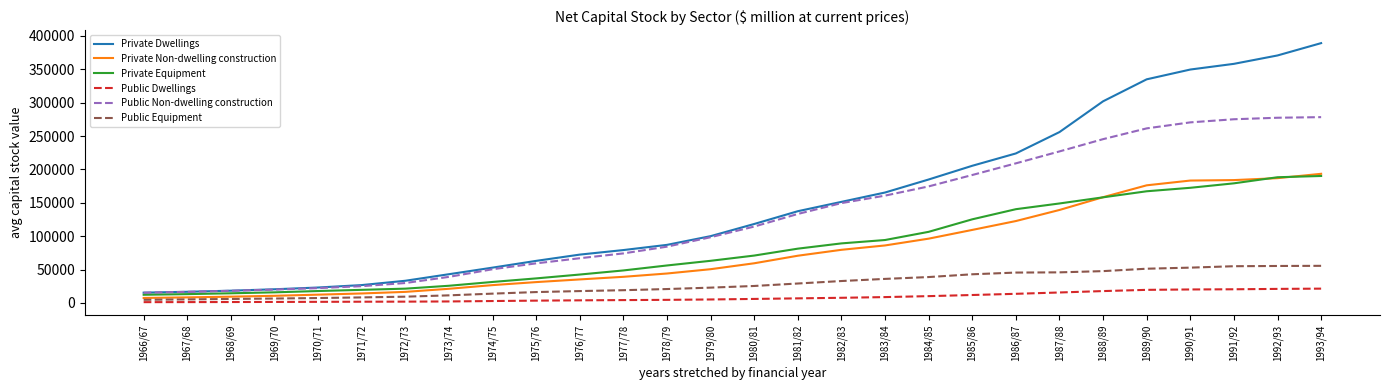

The Private Dwellings series shows 33148 at 1972/73. True or false?

True